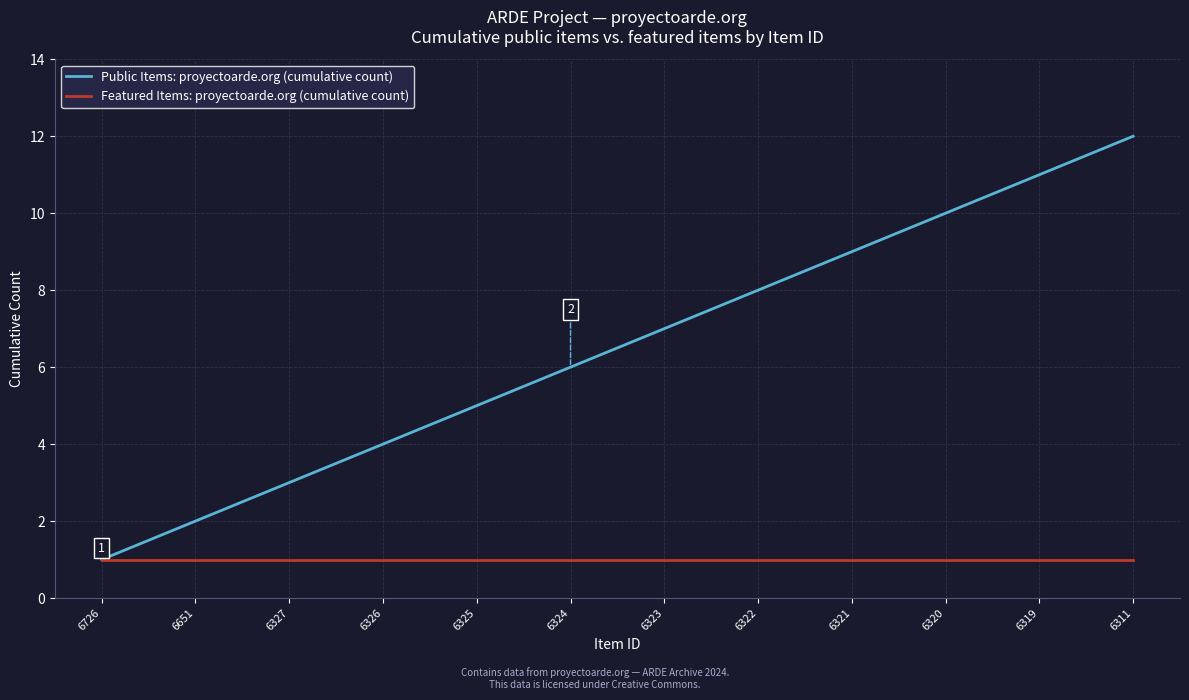

Rank the series at 6311 from highest to lowest value.

Public Items: proyectoarde.org (cumulative count), Featured Items: proyectoarde.org (cumulative count)